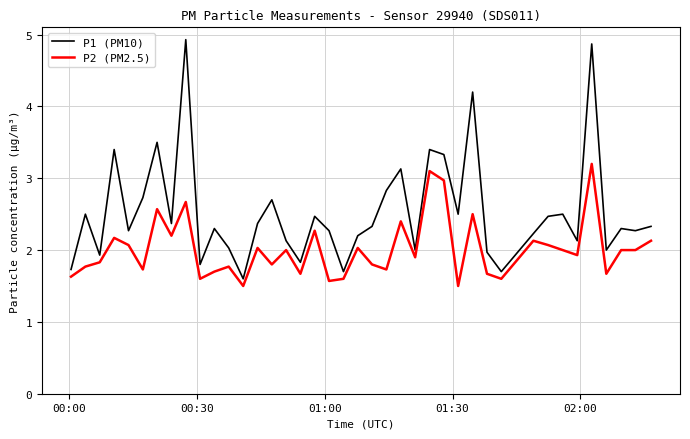

How many lines are shown in the chart?

2